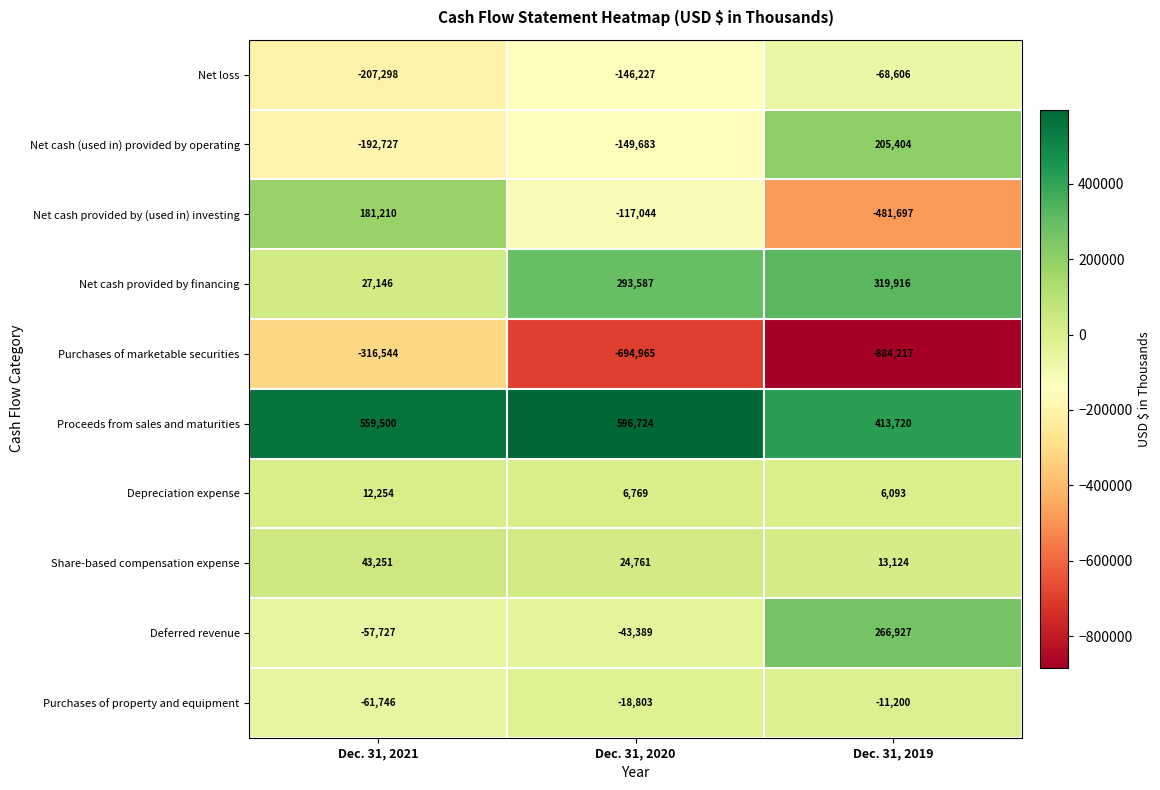

What is the sum of the Net cash provided by (used in) investing values at Dec. 31, 2019 and Dec. 31, 2020?

-598741